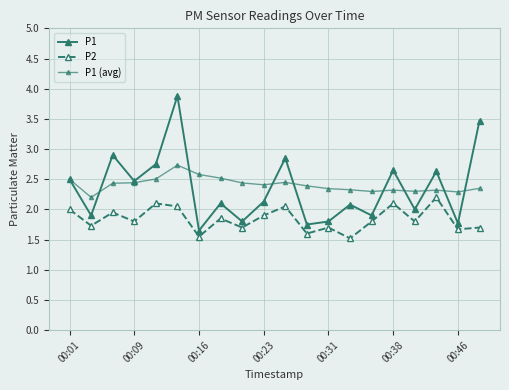

What is the average value of the P2 series?

1.8